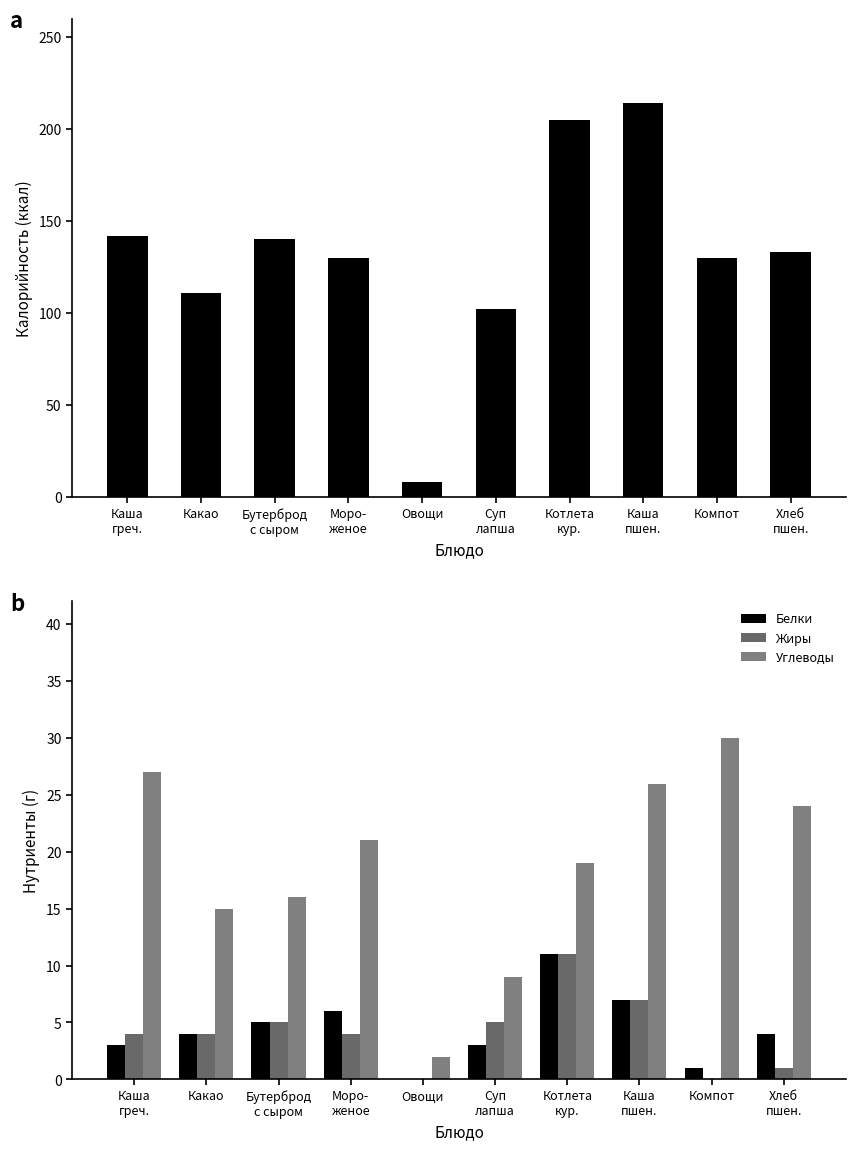

Which has a higher value, Какао or Суп
лапша?

Какао